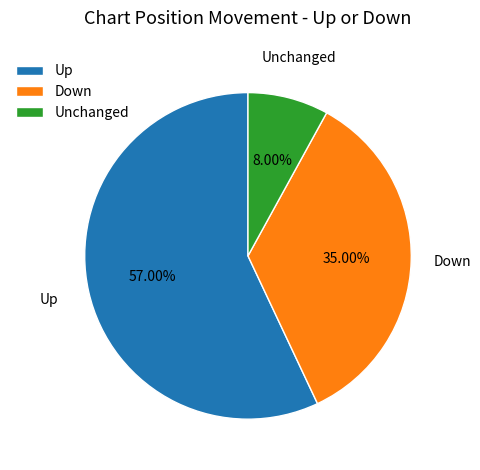

Is there any slice that represents more than half of the pie?

Yes